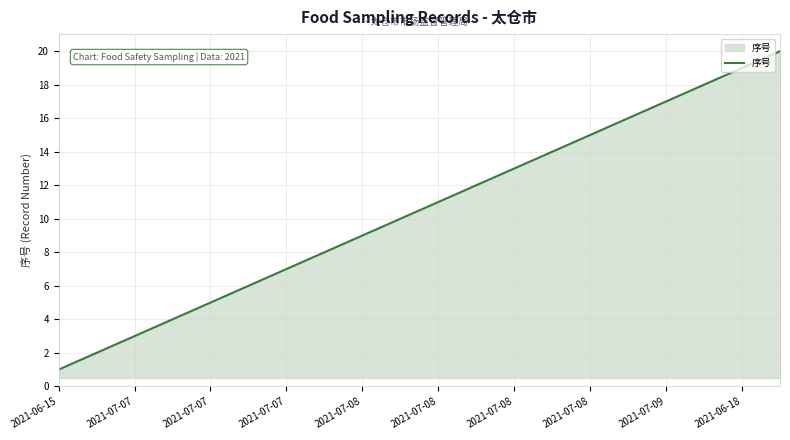

What is the maximum value shown in the chart?

20